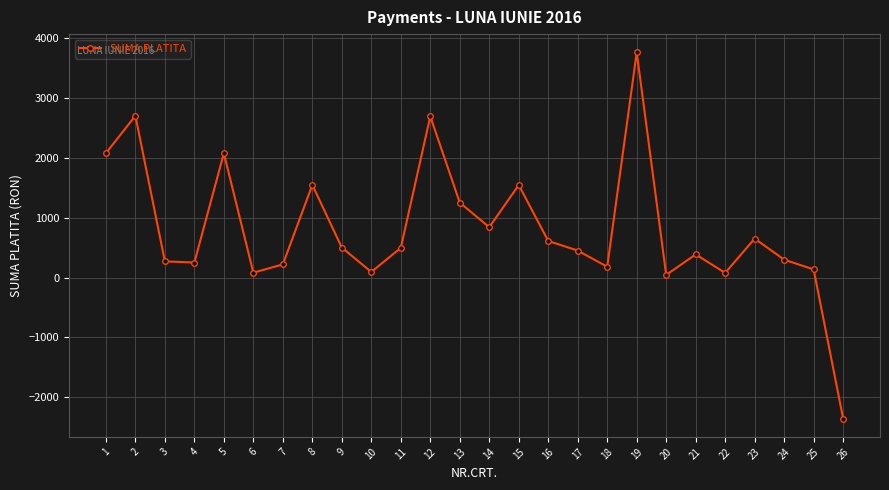

How many positive values are there?

25